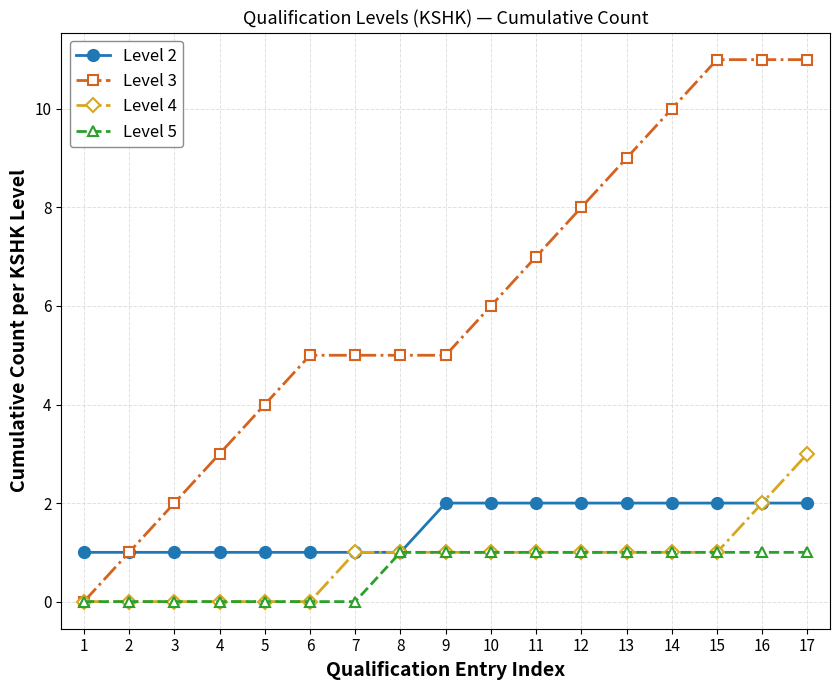

Read the Level 2 value at 13.

2